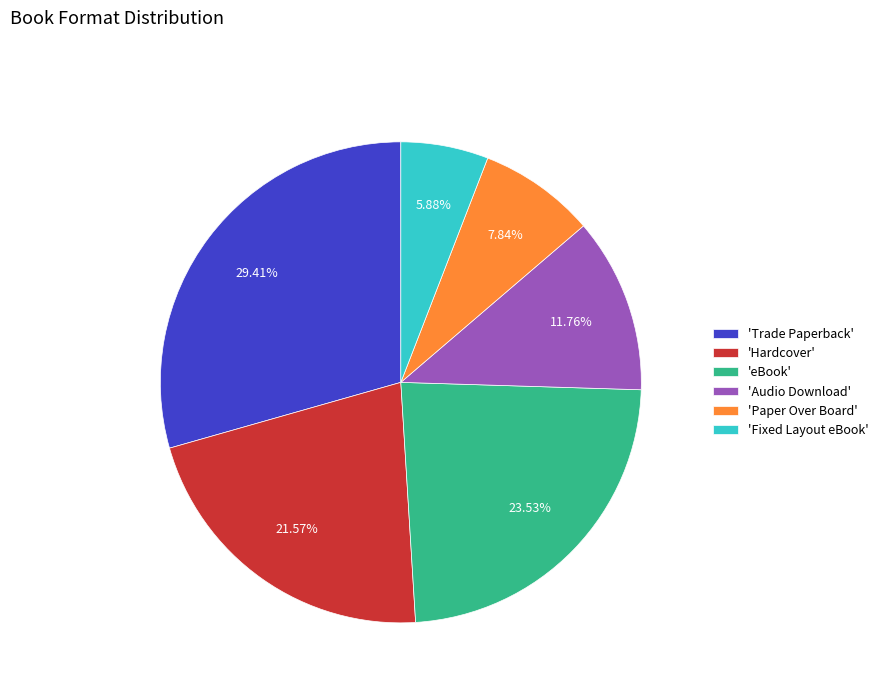

What is the smallest slice in the pie chart?

'Fixed Layout eBook'